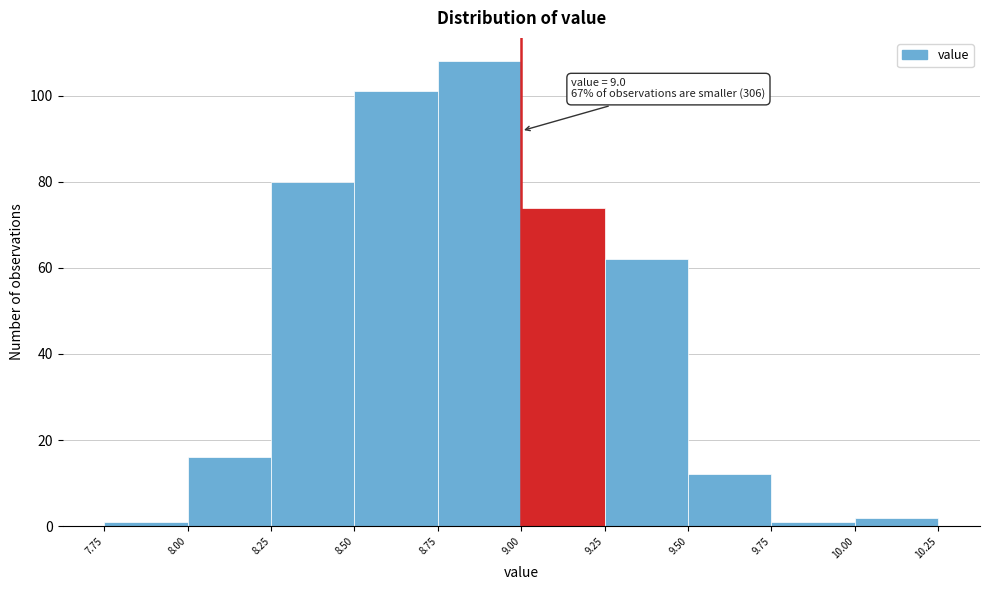

Over which range of the x-axis is the bar tallest?

8.75 to 9.00